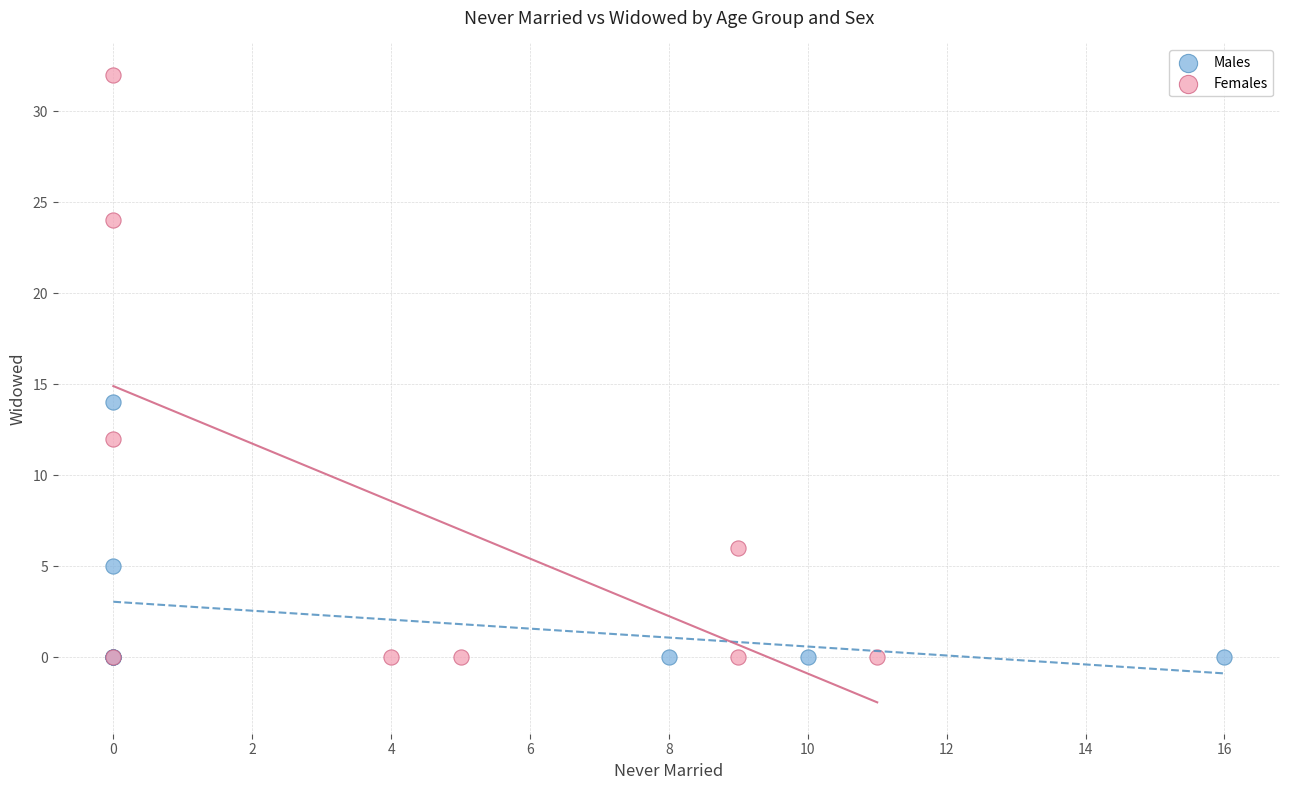

What are all the series names shown in the legend?

Males, Females